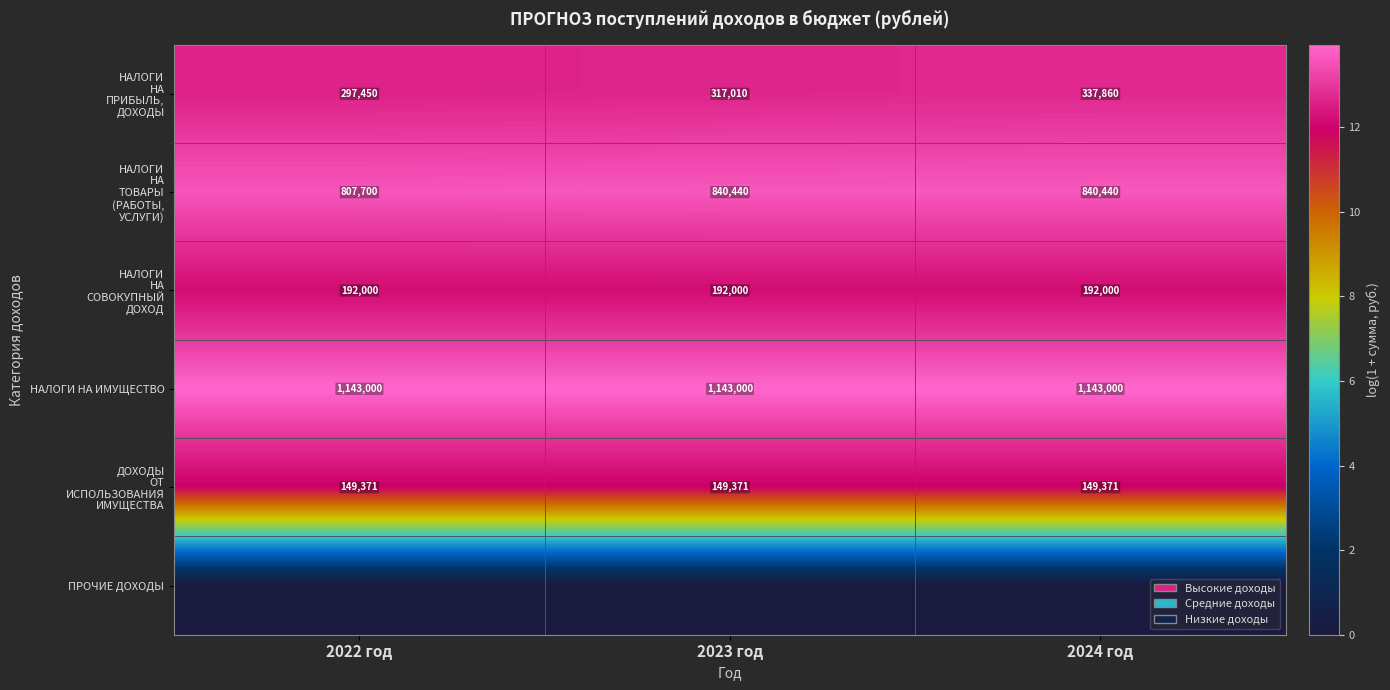

What is the average value of the НАЛОГИ НА ИМУЩЕСТВО series?

1143000